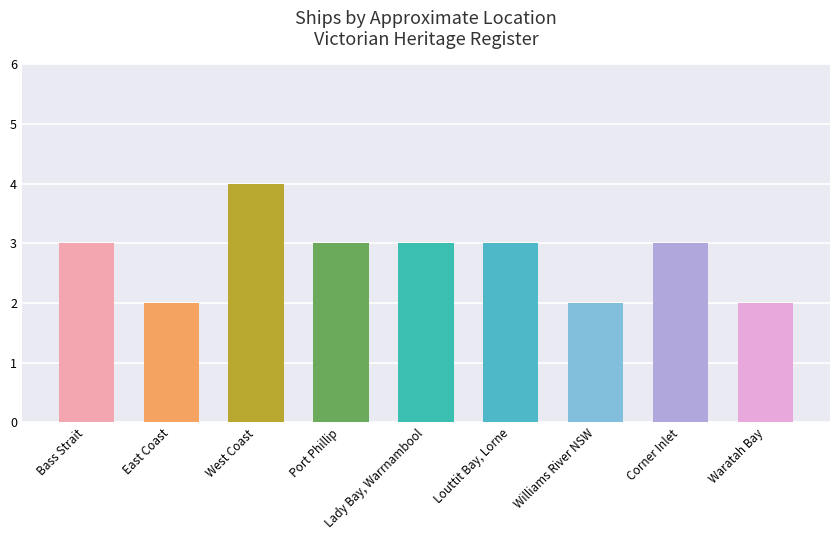

Where is the data nearest to the value 3?

Bass Strait